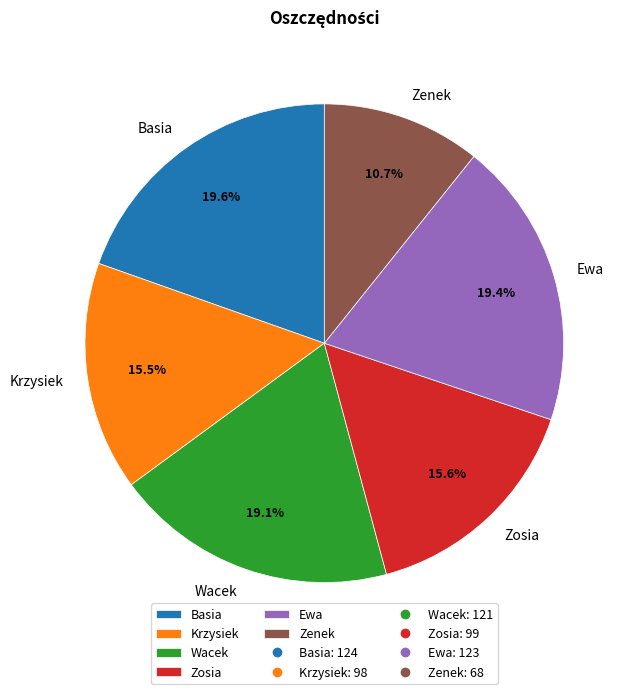

Is it true that Zosia is 26% of the pie?

False